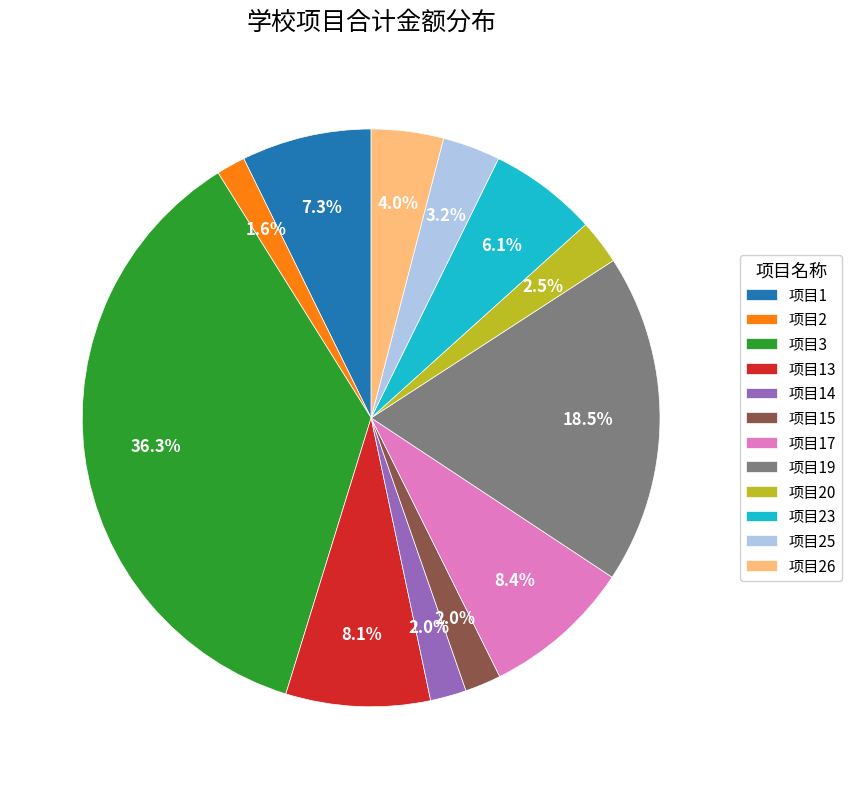

True or false: 项目1 accounts for 7% of the total.

True